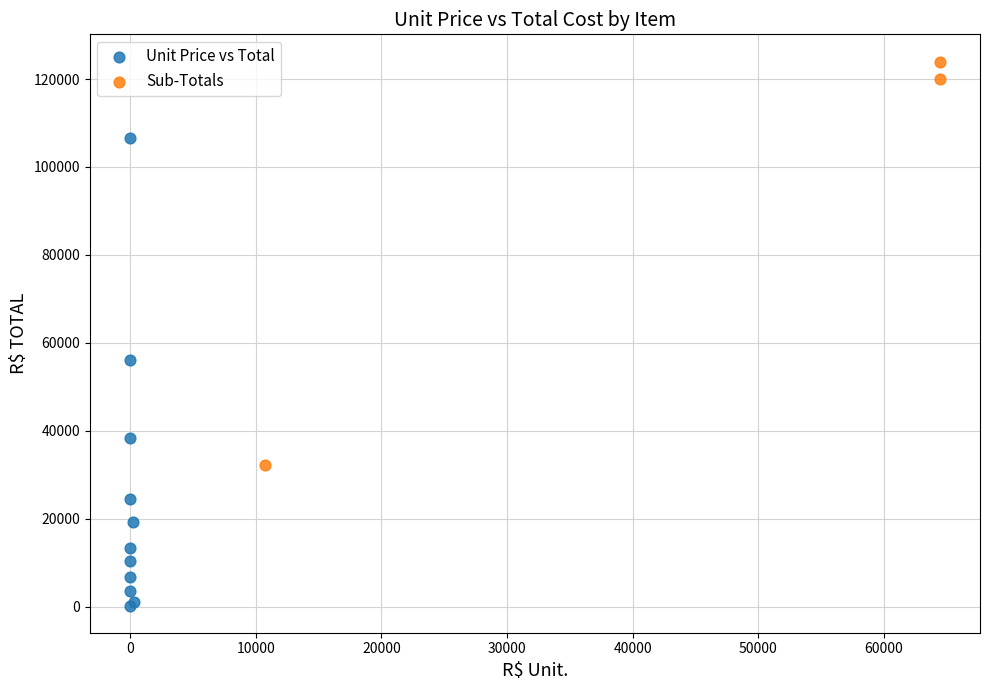

Which series reaches the maximum Y coordinate?

Sub-Totals